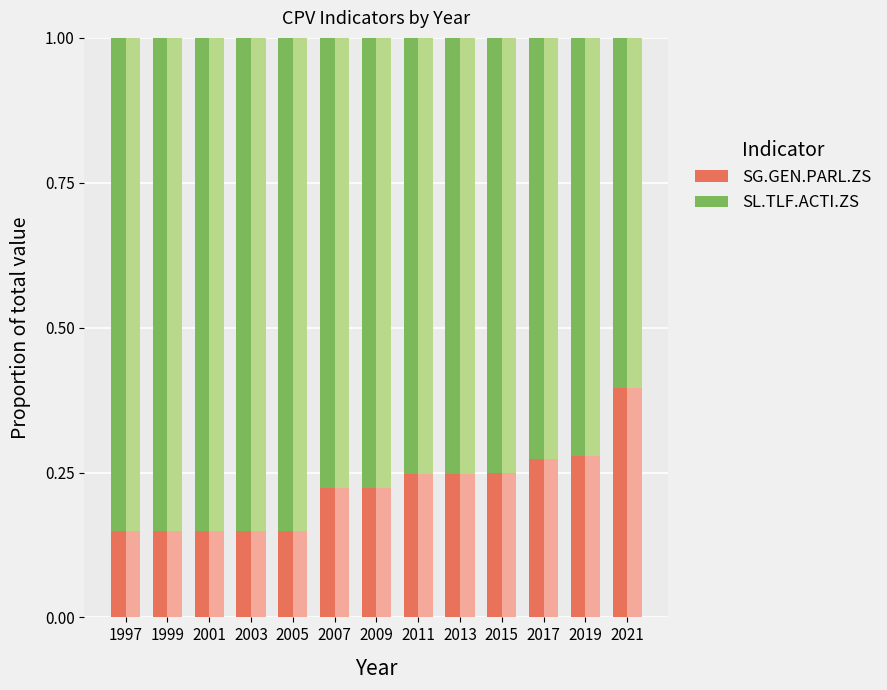

Reading left to right, transcribe all the data shown in this chart.

SG.GEN.PARL.ZS: 0.1	0.1	0.1	0.1	0.1	0.2	0.2	0.2	0.2	0.2	0.3	0.3	0.4
SL.TLF.ACTI.ZS: 0.9	0.9	0.9	0.9	0.9	0.8	0.8	0.8	0.8	0.8	0.7	0.7	0.6